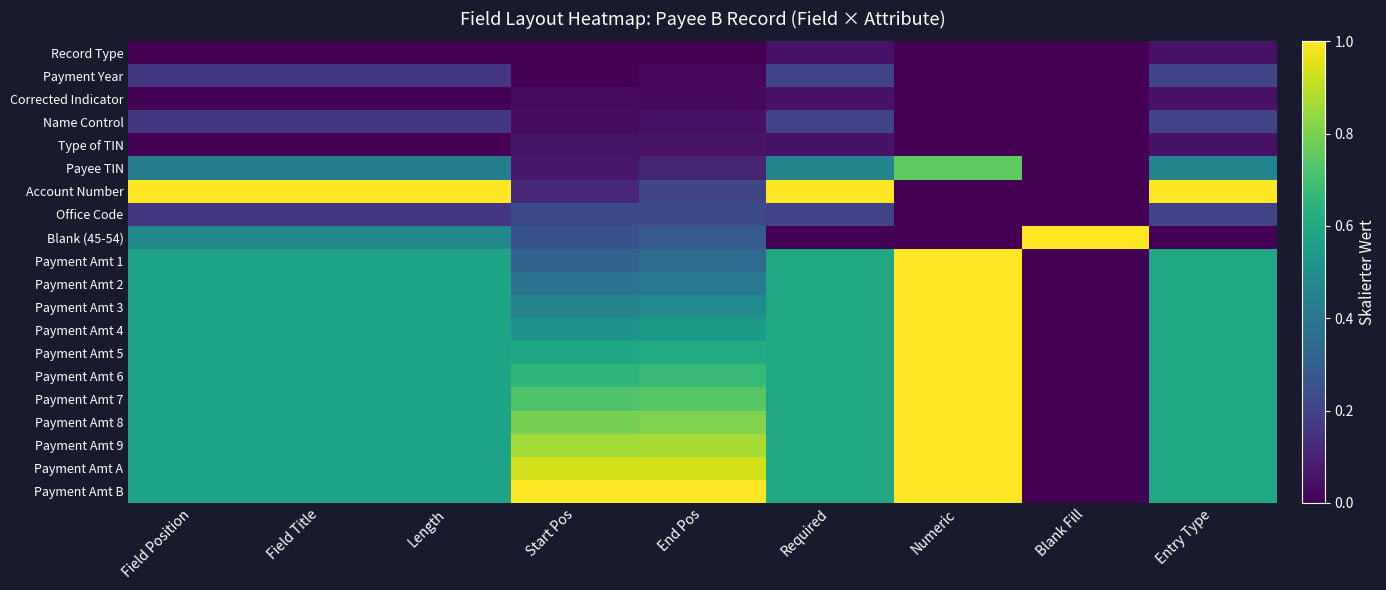

Which series has the largest total across all categories?

Payment Amt B